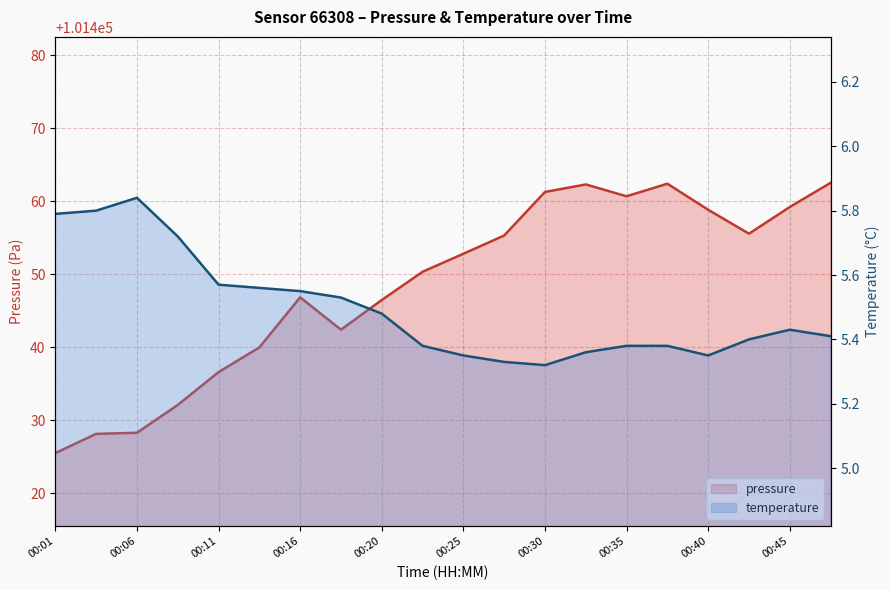

Does the chart have visible grid lines?

Yes